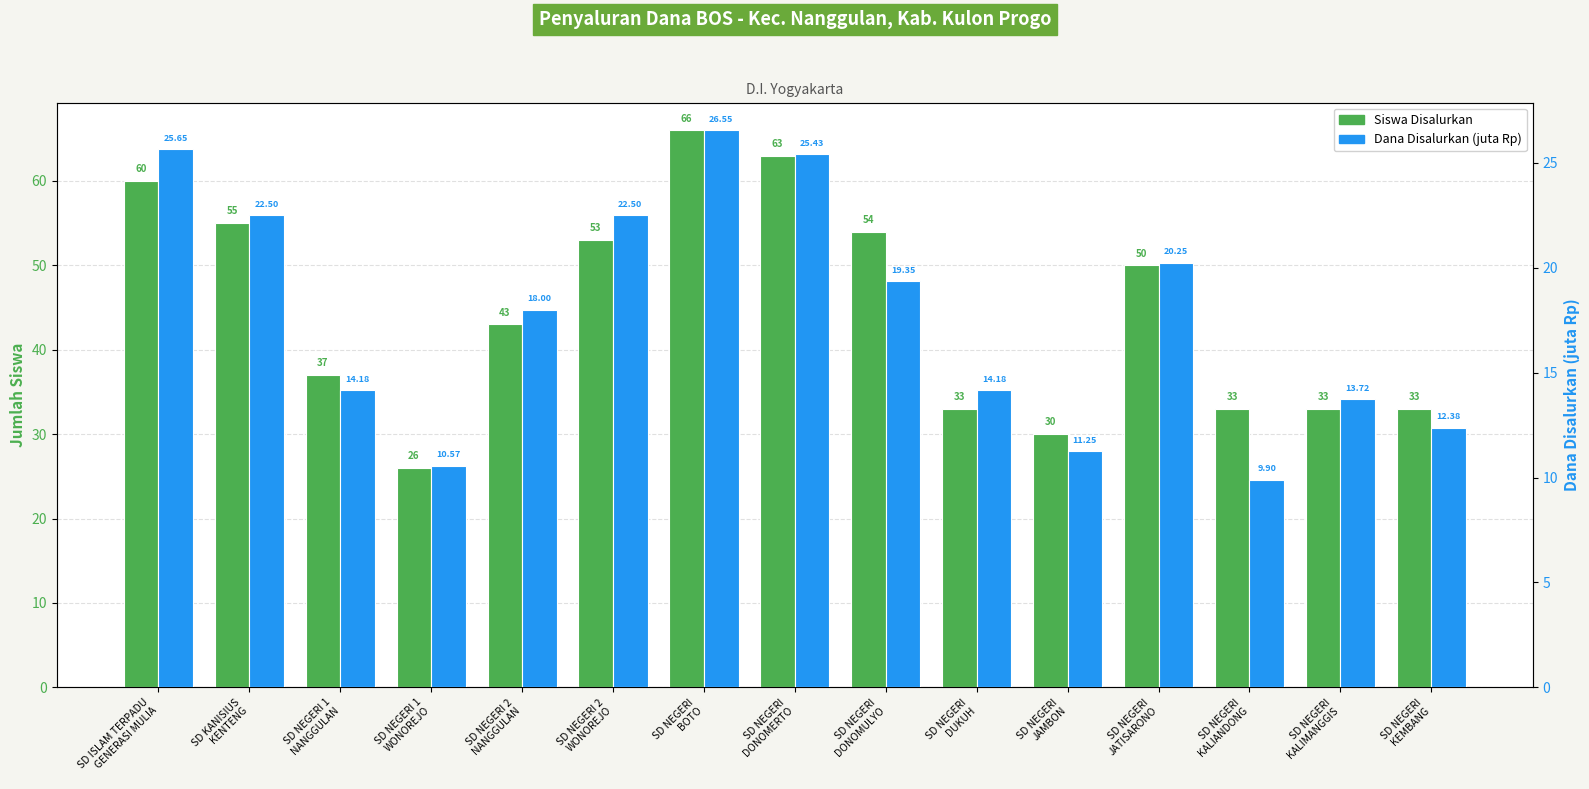

How many values in the Dana Disalurkan (juta Rp) series are below 18?

7